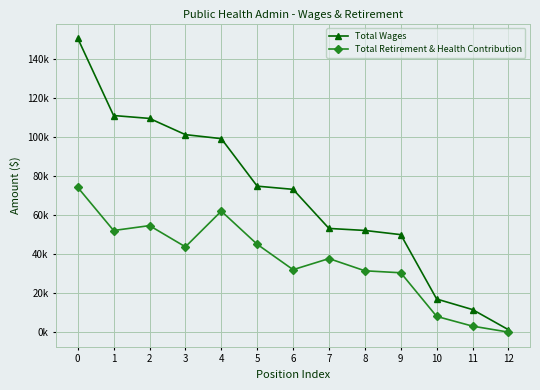

What is the total value across all series at 9?

80244